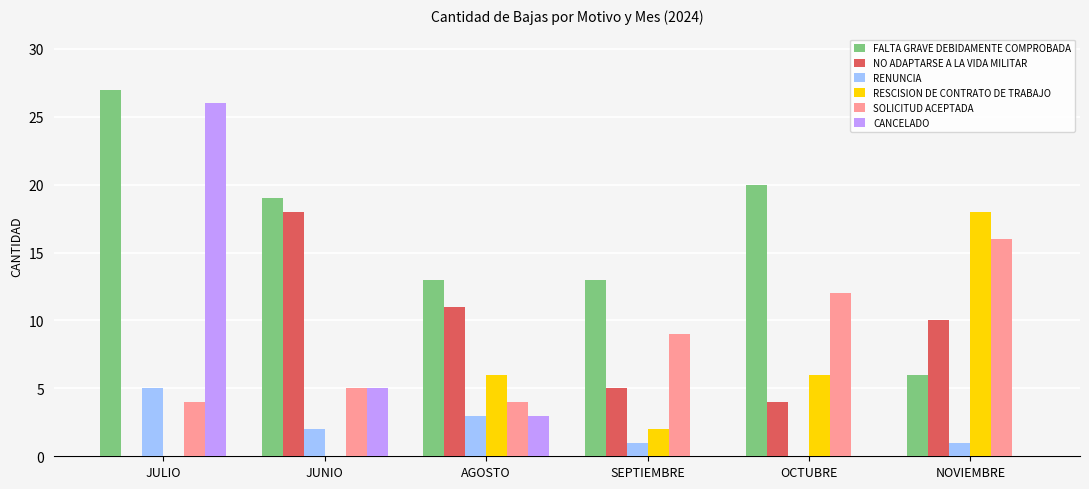

Which category has the highest value in the FALTA GRAVE DEBIDAMENTE COMPROBADA series?

JULIO